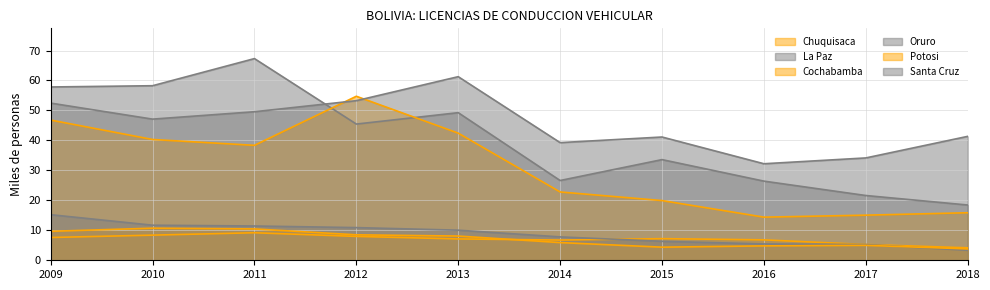

Rank the categories by Cochabamba value from lowest to highest.

2016, 2017, 2018, 2015, 2014, 2011, 2010, 2013, 2009, 2012